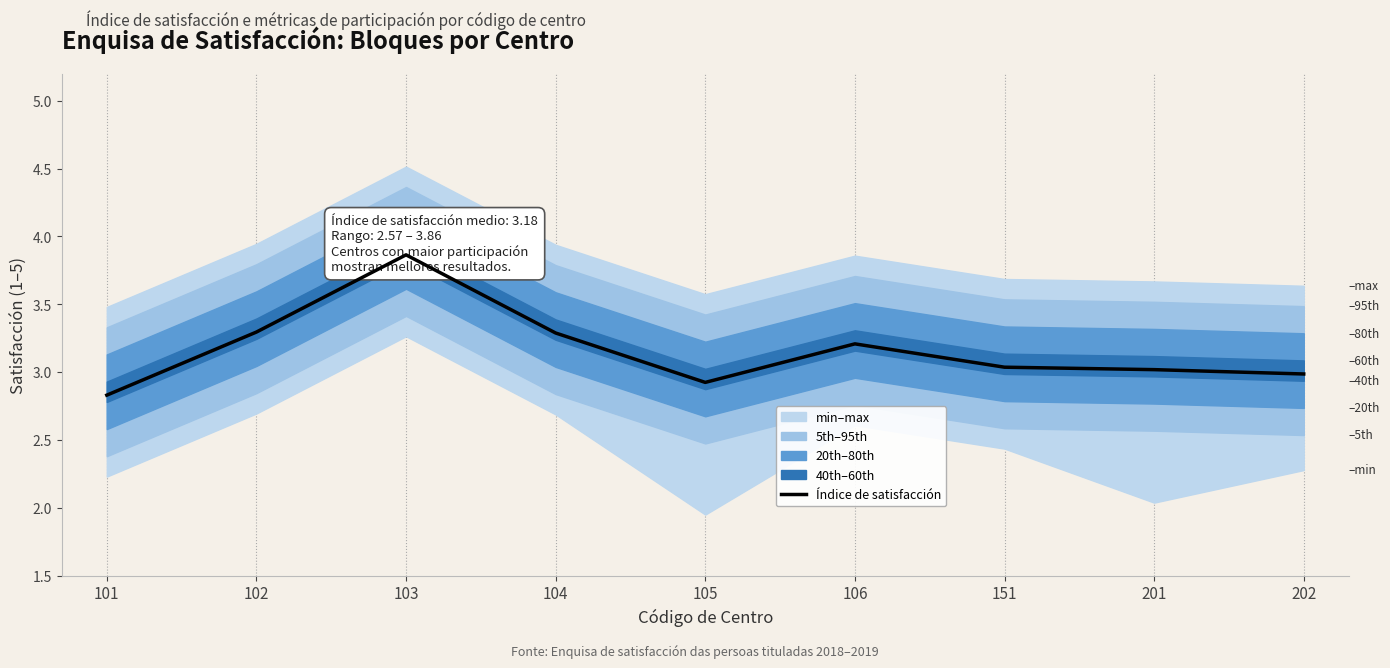

Rank the categories by value from highest to lowest.

103, 102, 104, 106, 151, 201, 202, 105, 101